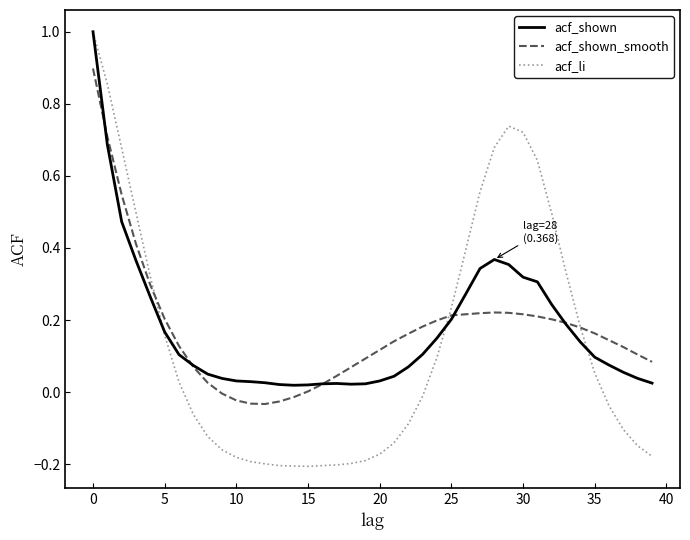

Which series has the widest spread of values?

acf_li